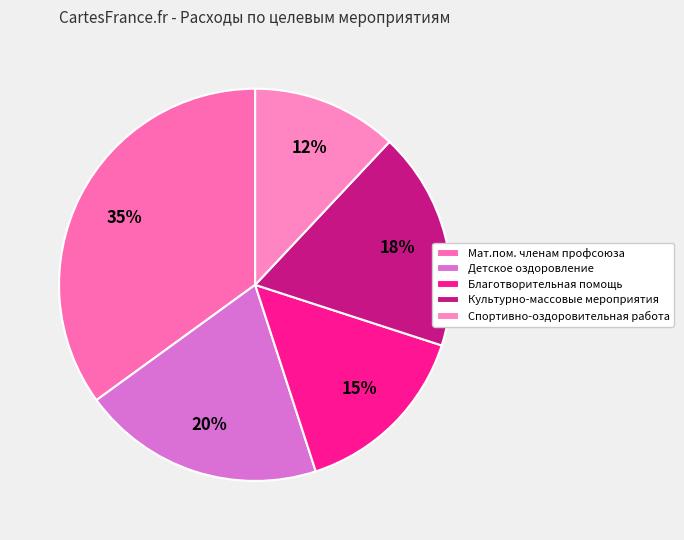

What is the smallest slice in the pie chart?

Спортивно-оздоровительная работа